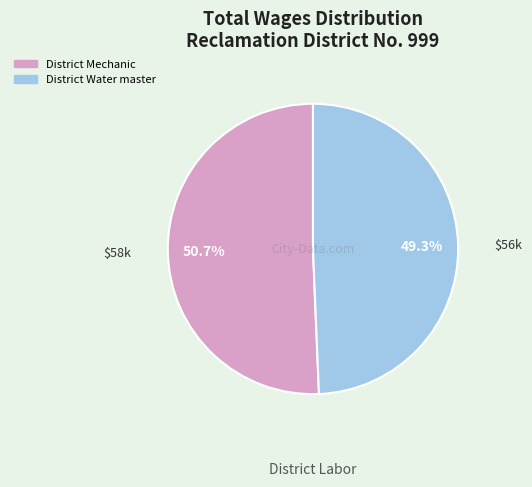

What percentage is the District Mechanic slice, to the nearest percent?

51%